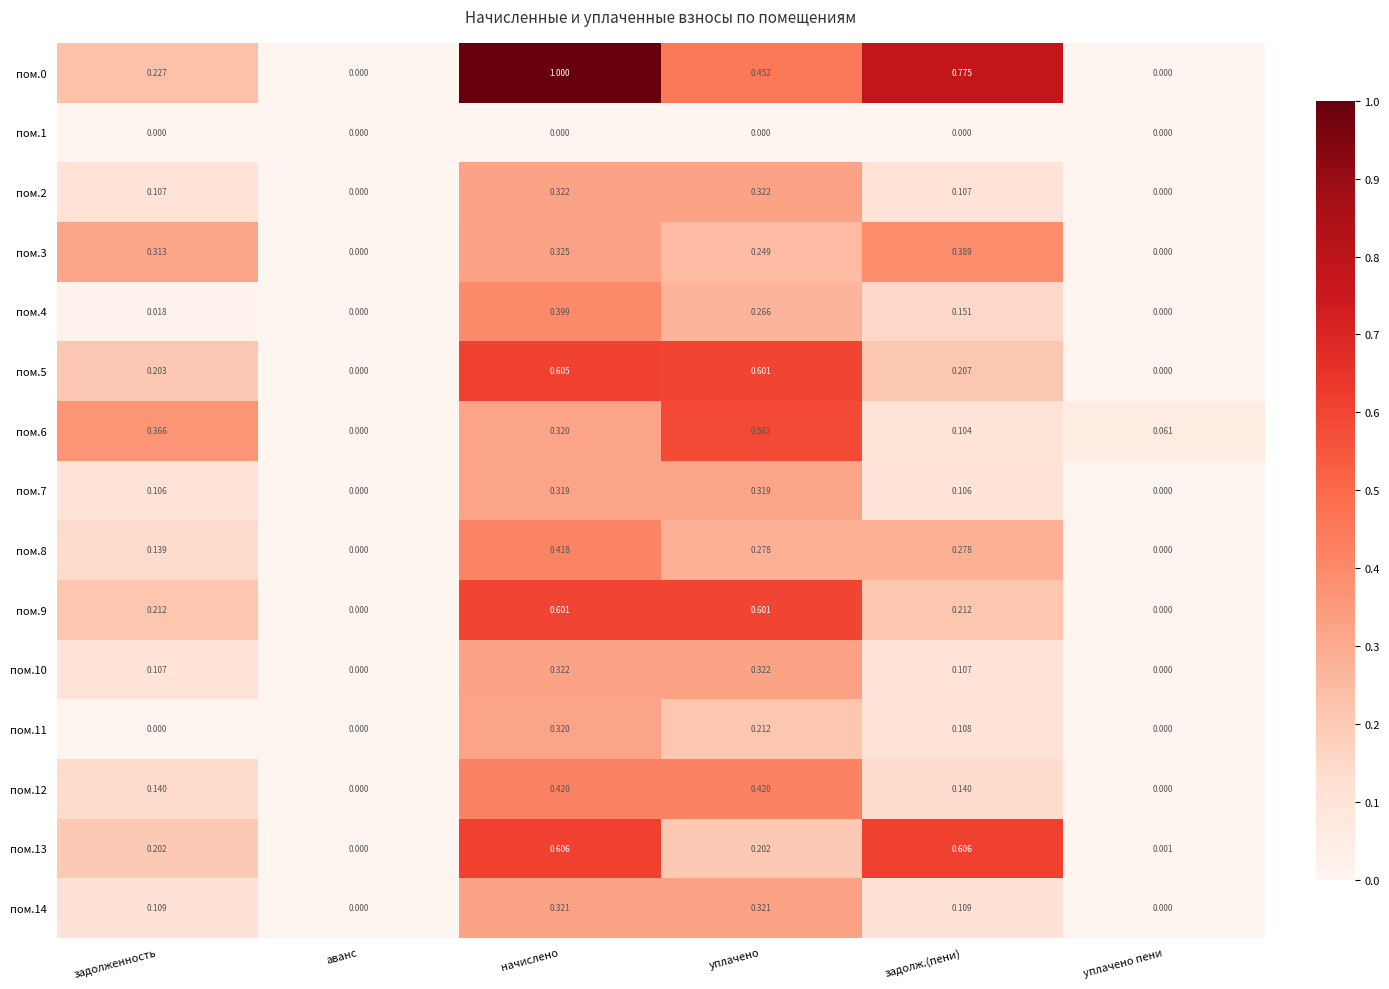

Where is пом.6 nearest to the value 0?

аванс